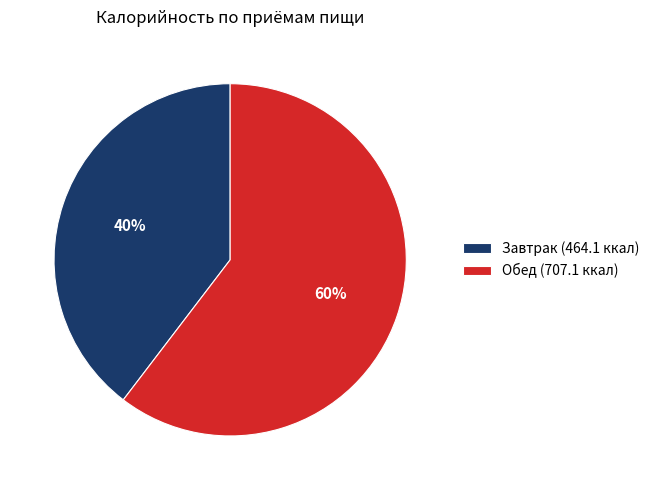

Which slice is the largest?

Обед